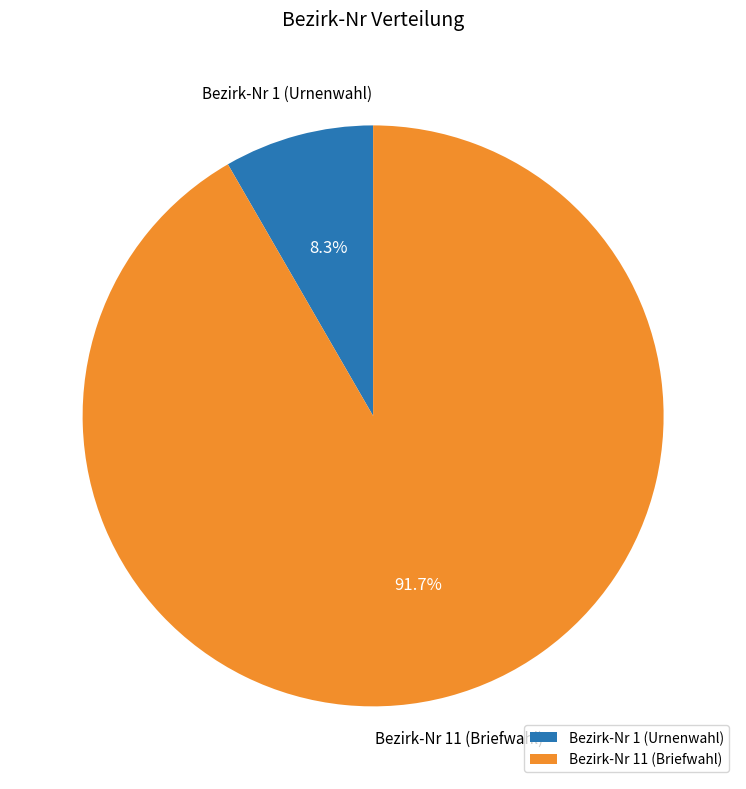

How many segments does this pie chart have?

2